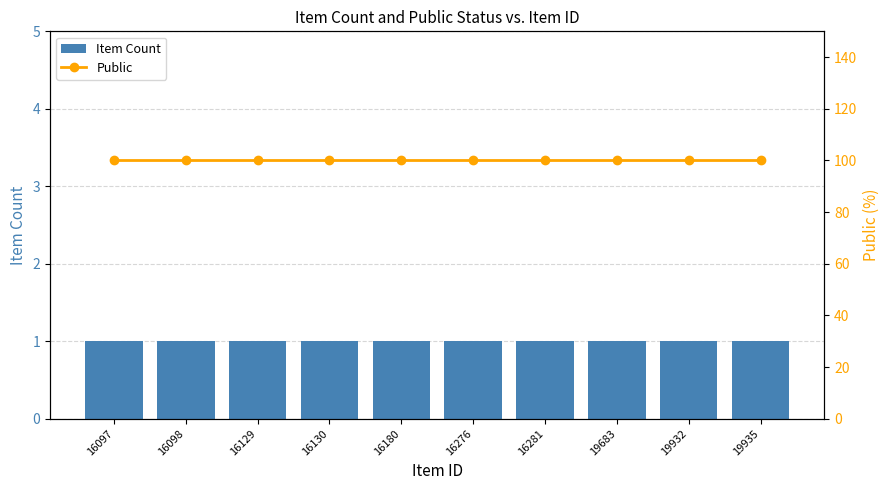

What is the sum of the Item Count values at 19935 and 19683?

2